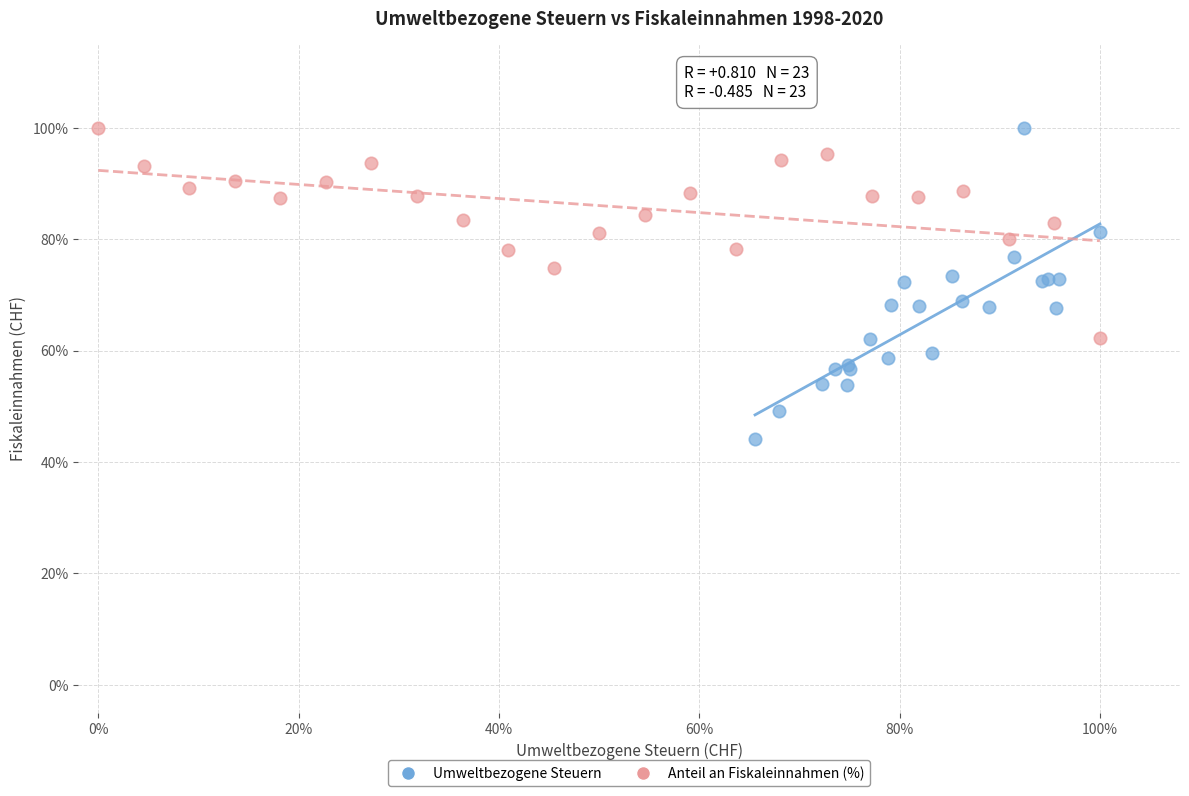

What are all the series names shown in the legend?

Umweltbezogene Steuern, Anteil an Fiskaleinnahmen (%)